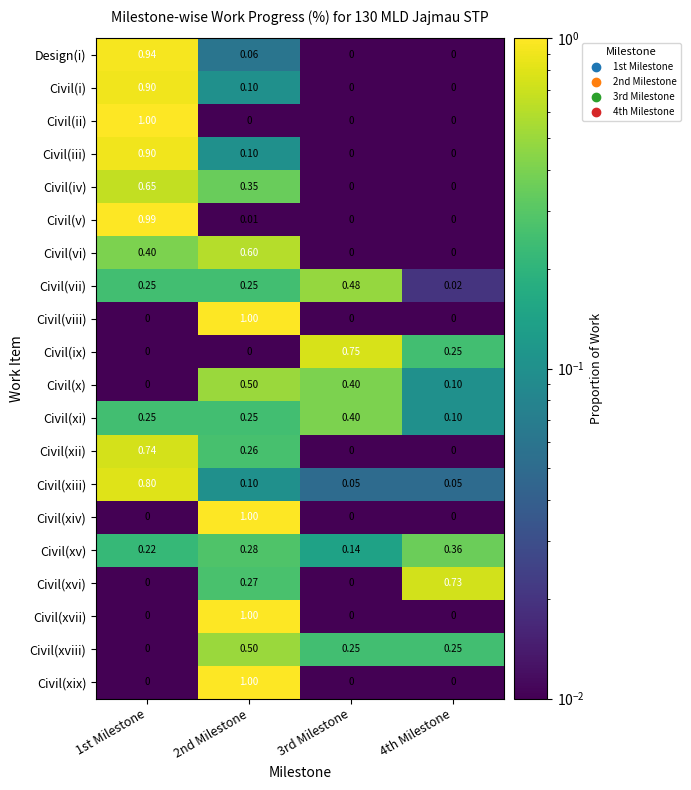

How many data points does each series have?

4